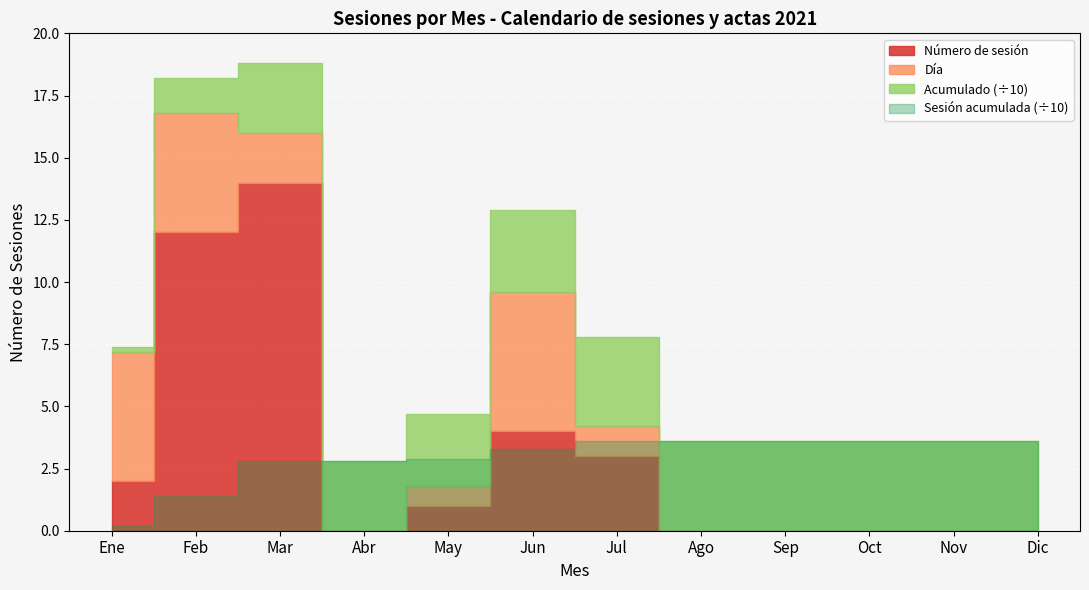

True or false: Número de sesión (acumulado) and Sesiones intersect in this chart.

False